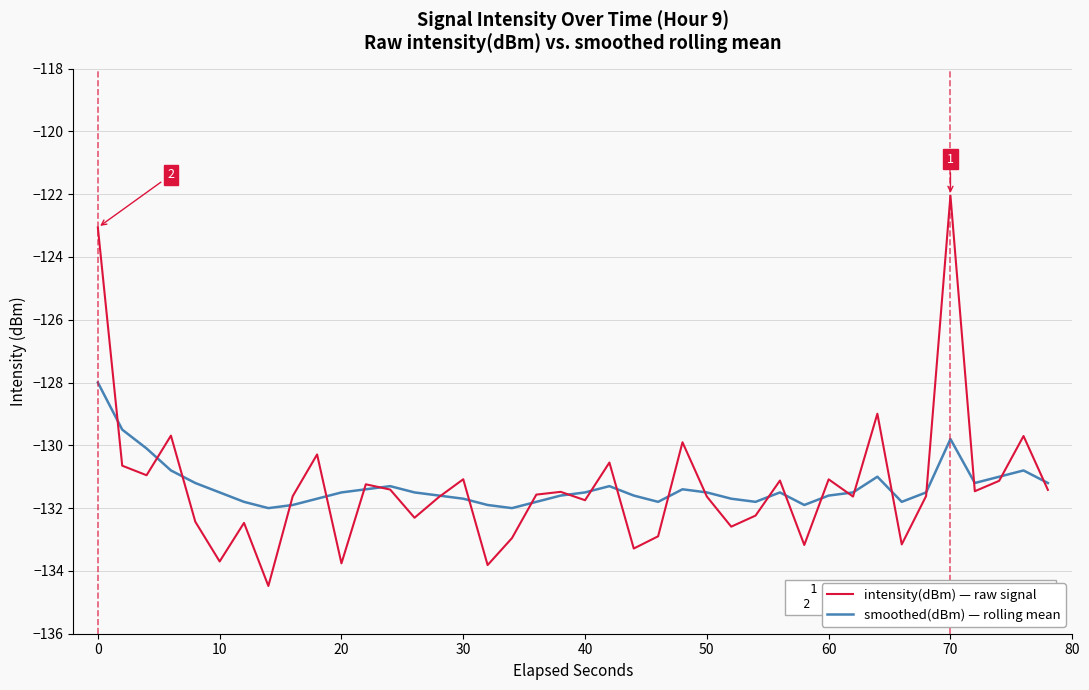

Which series has the largest range (max minus min)?

intensity(dBm) — raw signal